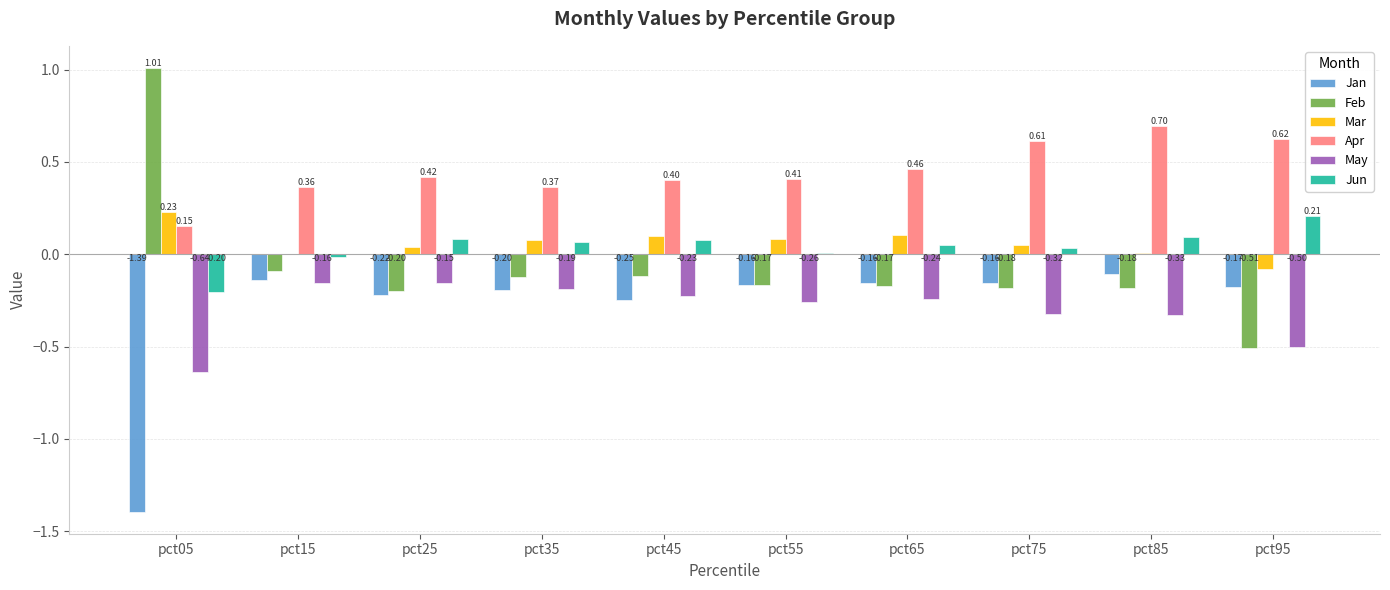

What is the sum of all Jun values?

0.4